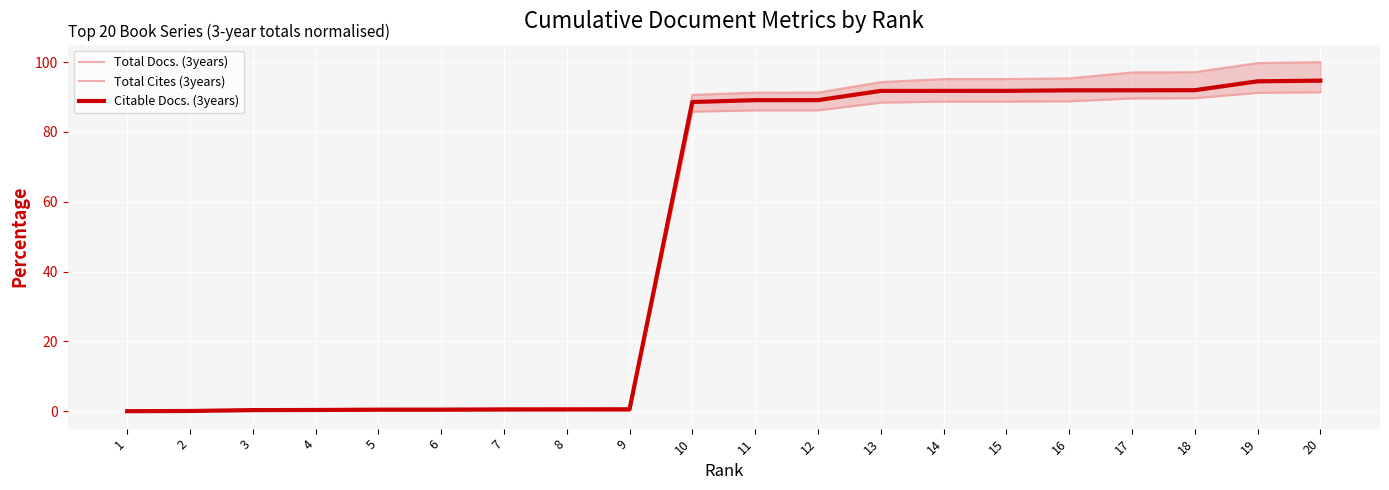

Rank the series by their average value, from lowest to highest.

Total Cites (3years), Citable Docs. (3years), Total Docs. (3years)